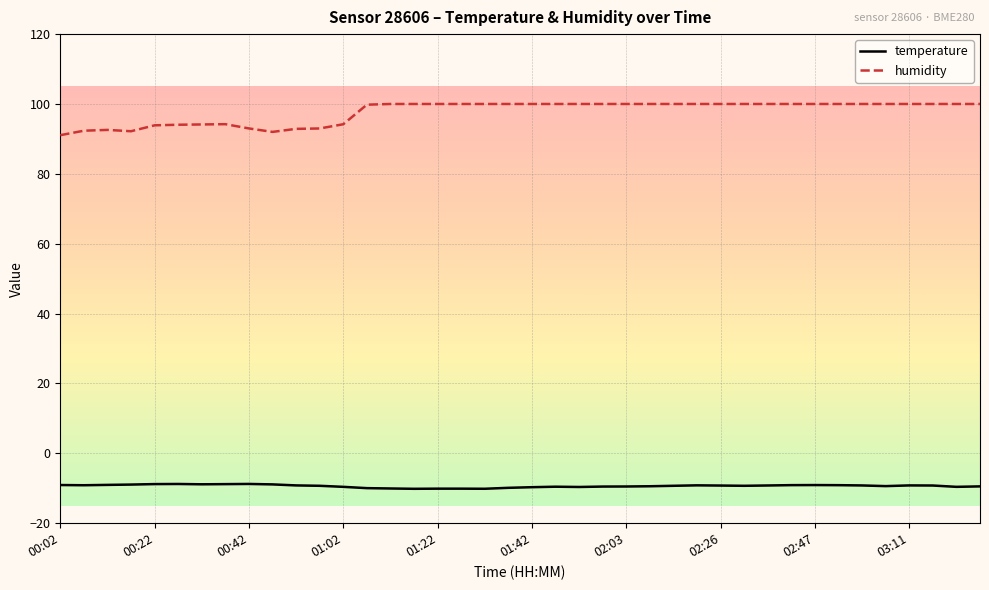

True or false: temperature and humidity intersect in this chart.

False